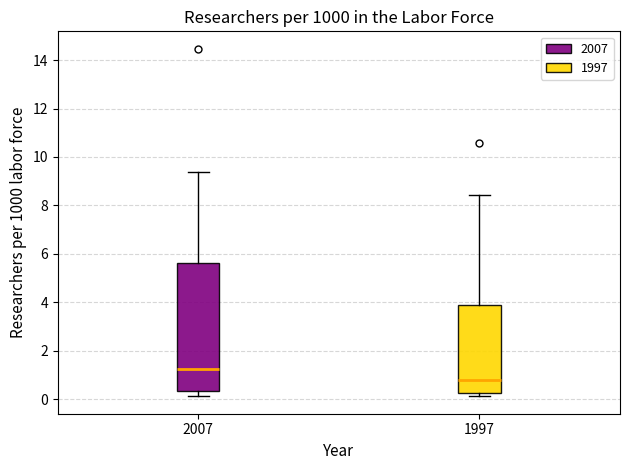

Reading left to right, read every box against the y-axis: the position of its median line, the range the box covers, and the ends of its whiskers. The values are not printed on the chart, so give them approximately, as read against the axis.

2007: median 1.2, box 0.4 to 5.6, whiskers 0.2 to 9.4
1997: median 0.8, box 0.2 to 3.8, whiskers 0.2 (just below the box's lower edge) to 8.4